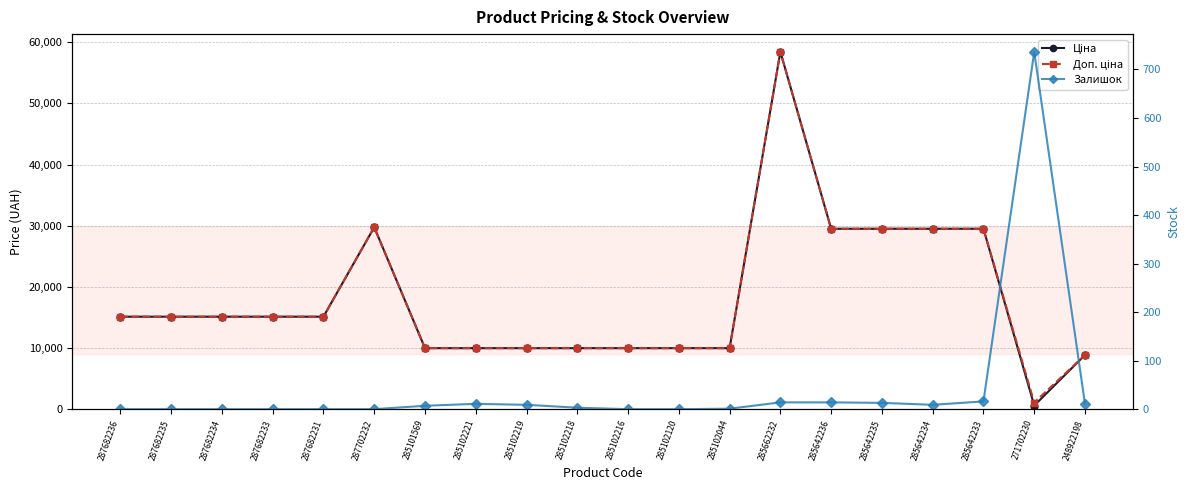

What is the value of the Доп. ціна point at the 15th from the left?

29491.5